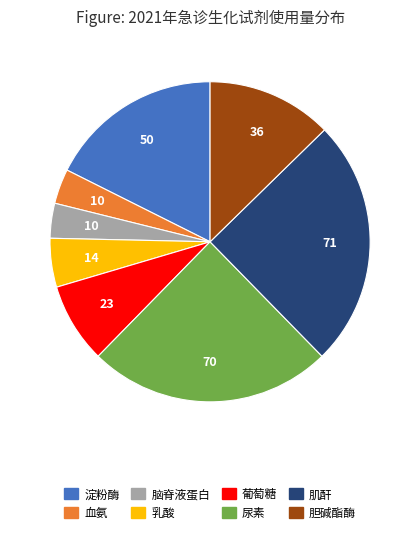

Combined, do 葡萄糖 and 尿素 account for over 50%?

No